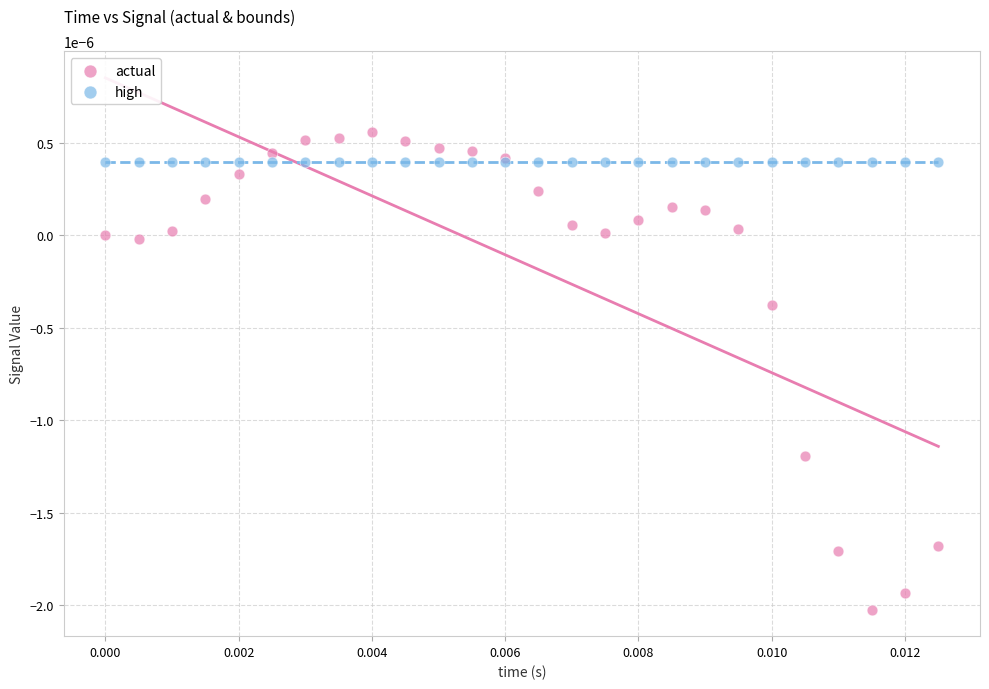

Which series has the largest Y range (max minus min)?

actual